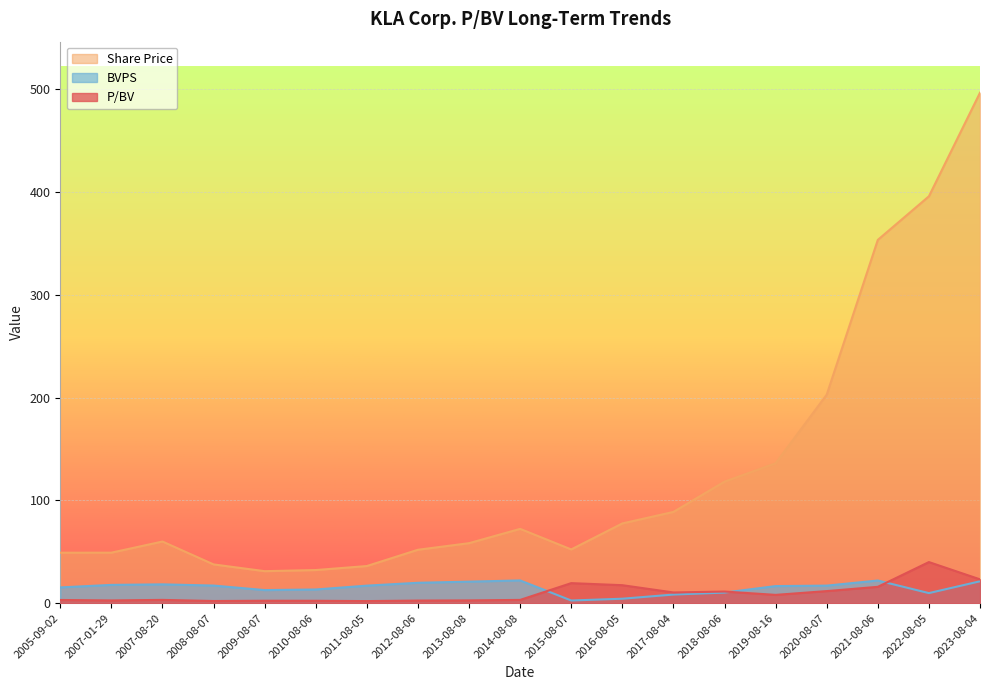

Reading left to right, list all the values displayed in this chart.

P/BV: 2005-09-02=3.2	2007-01-29=2.8	2007-08-20=3.3	2008-08-07=2.2	2009-08-07=2.4	2010-08-06=2.4	2011-08-05=2.1	2012-08-06=2.6	2013-08-08=2.8	2014-08-08=3.3	2015-08-07=19.6	2016-08-05=17.6	2017-08-04=10.5	2018-08-06=11.4	2019-08-16=8.2	2020-08-07=11.8	2021-08-06=16.0	2022-08-05=40.0	2023-08-04=23.2
Share Price: 2005-09-02=49.2	2007-01-29=49.2	2007-08-20=60.0	2008-08-07=37.8	2009-08-07=31.2	2010-08-06=32.3	2011-08-05=36.2	2012-08-06=52.0	2013-08-08=58.4	2014-08-08=72.3	2015-08-07=52.4	2016-08-05=77.6	2017-08-04=88.8	2018-08-06=118.3	2019-08-16=136.1	2020-08-07=202.8	2021-08-06=353.4	2022-08-05=395.7	2023-08-04=496.5
BVPS: 2005-09-02=15.4	2007-01-29=17.9	2007-08-20=18.4	2008-08-07=17.2	2009-08-07=12.8	2010-08-06=13.4	2011-08-05=17.1	2012-08-06=19.9	2013-08-08=21.0	2014-08-08=22.2	2015-08-07=2.7	2016-08-05=4.4	2017-08-04=8.5	2018-08-06=10.4	2019-08-16=16.7	2020-08-07=17.1	2021-08-06=22.1	2022-08-05=9.9	2023-08-04=21.4